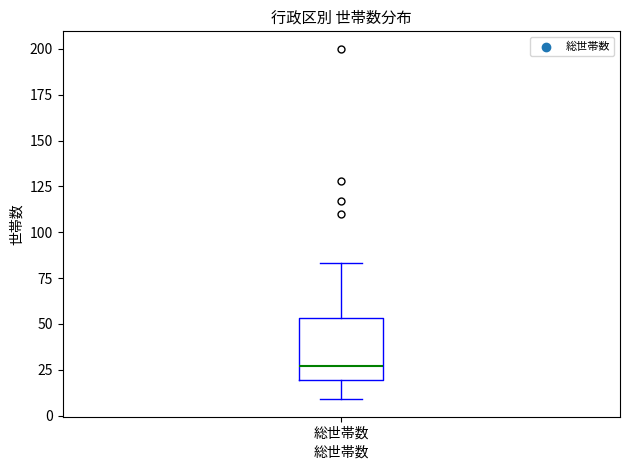

Transcribe this box plot: give where the median line is, the range the box spans, and where the two whiskers end, as read against the y-axis. The values are not printed on the chart, so give them approximately, as read against the axis.

median 25, box 20 to 55, whiskers 10 to 85